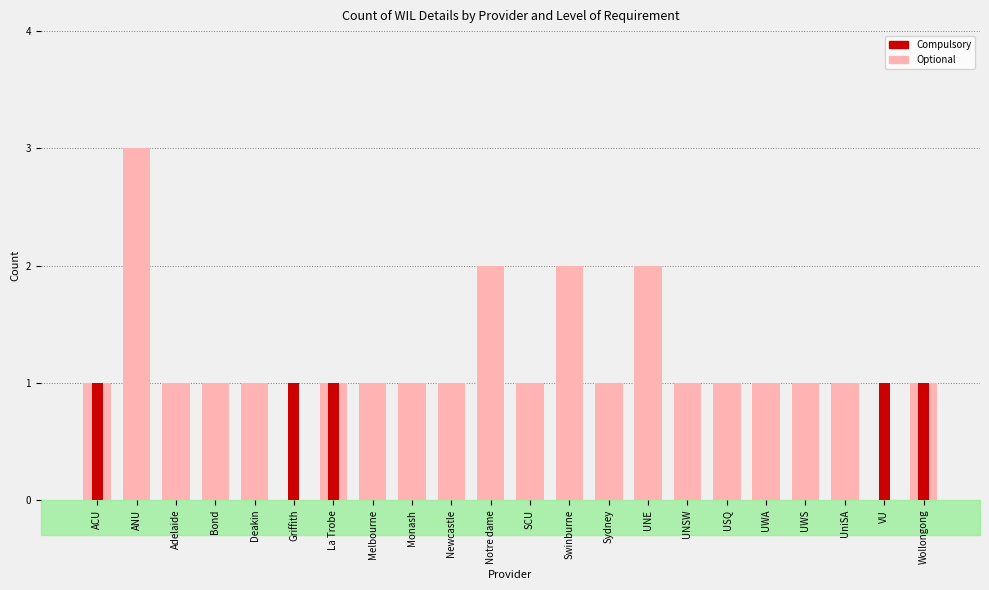

Is it true that Optional equals 2 at Adelaide?

False